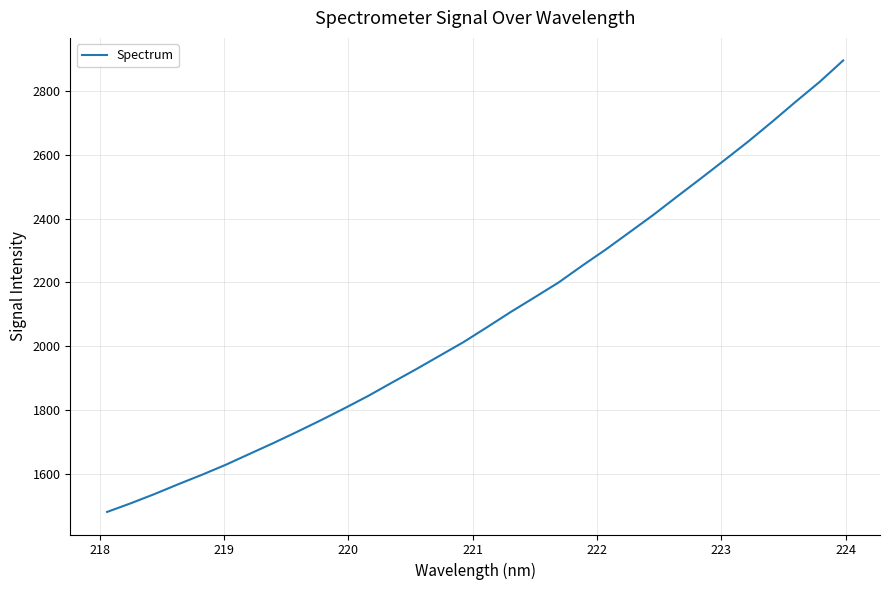

True or false: there are more than 1 points higher than both neighbors.

False